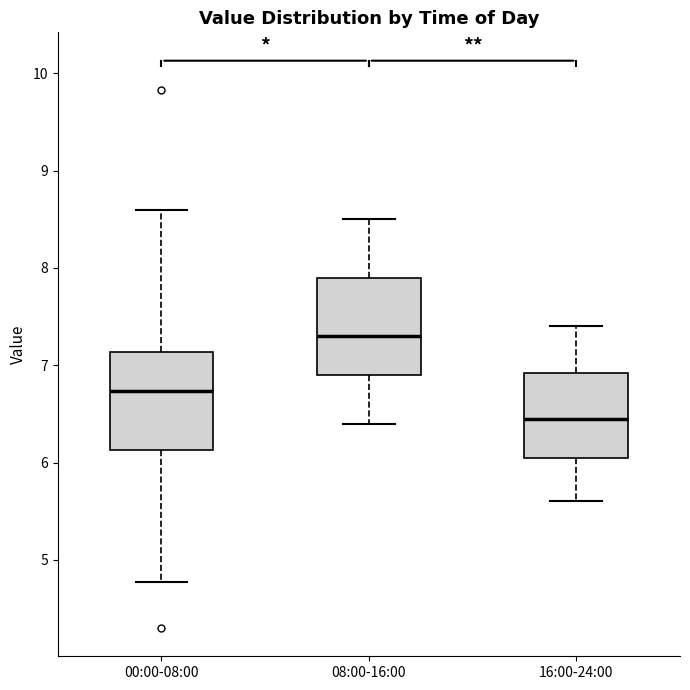

Which box has the lowest median line?

16:00-24:00